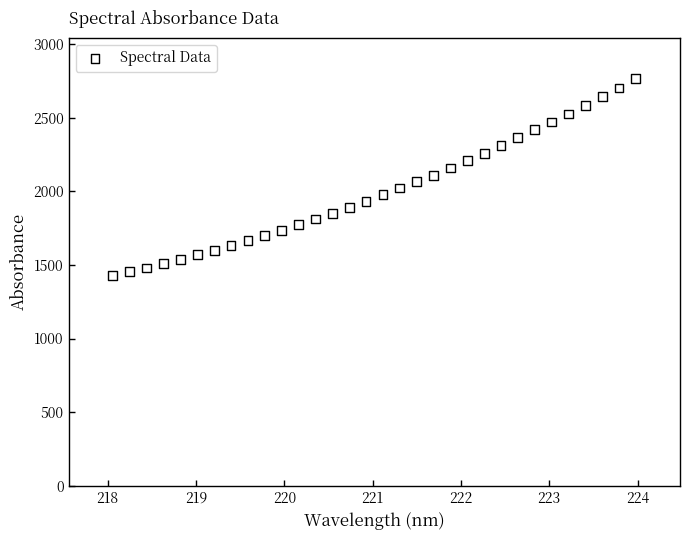

What is the range of Y values (max minus min)?

1338.6